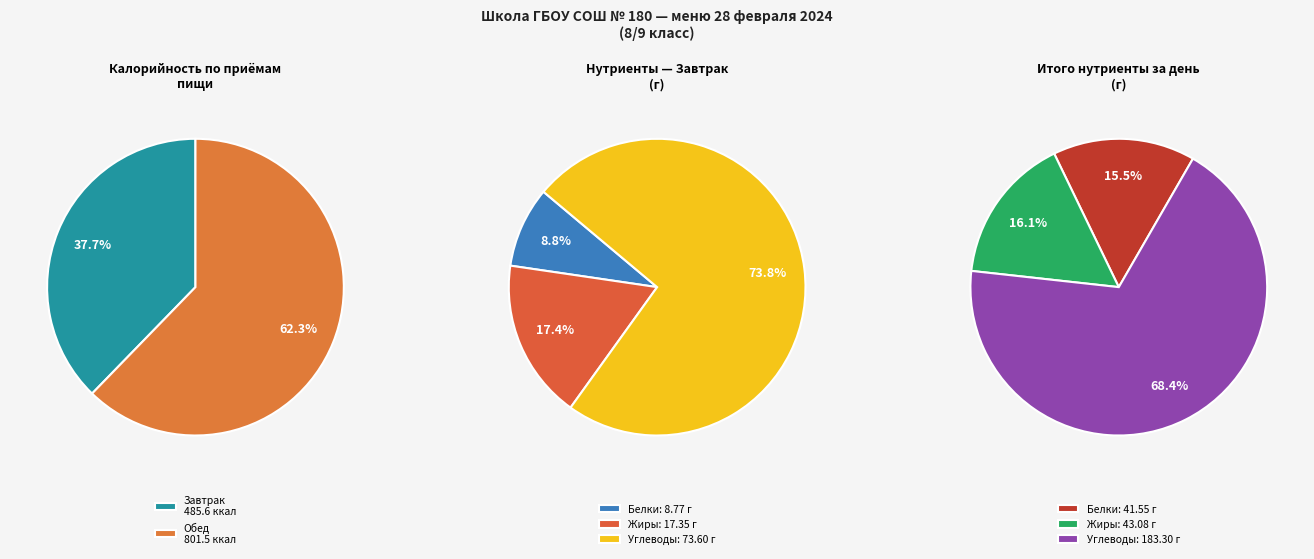

Rank the categories by value from lowest to highest.

Завтрак (итого), Обед (итого)